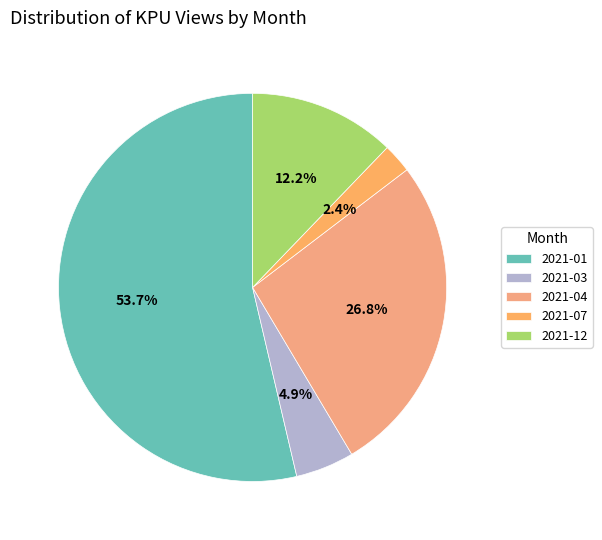

Which slice is the smallest?

2021-07